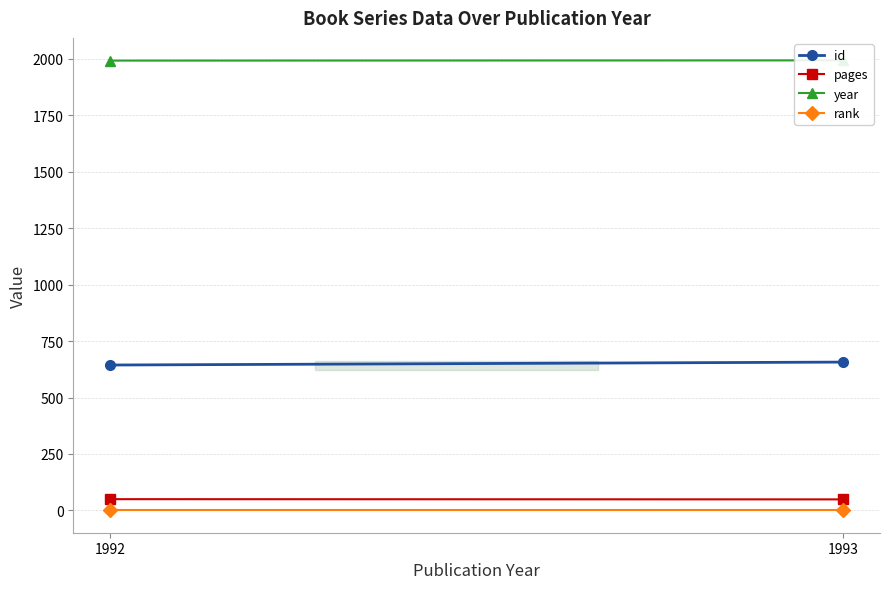

Which series has the largest total across all categories?

year